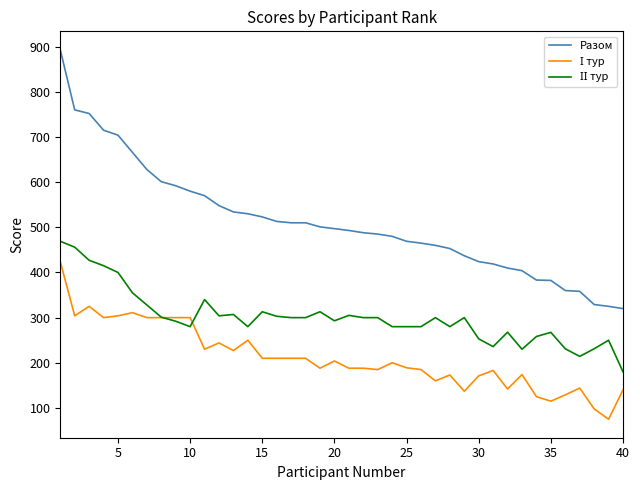

Which series has the widest spread of values?

Разом